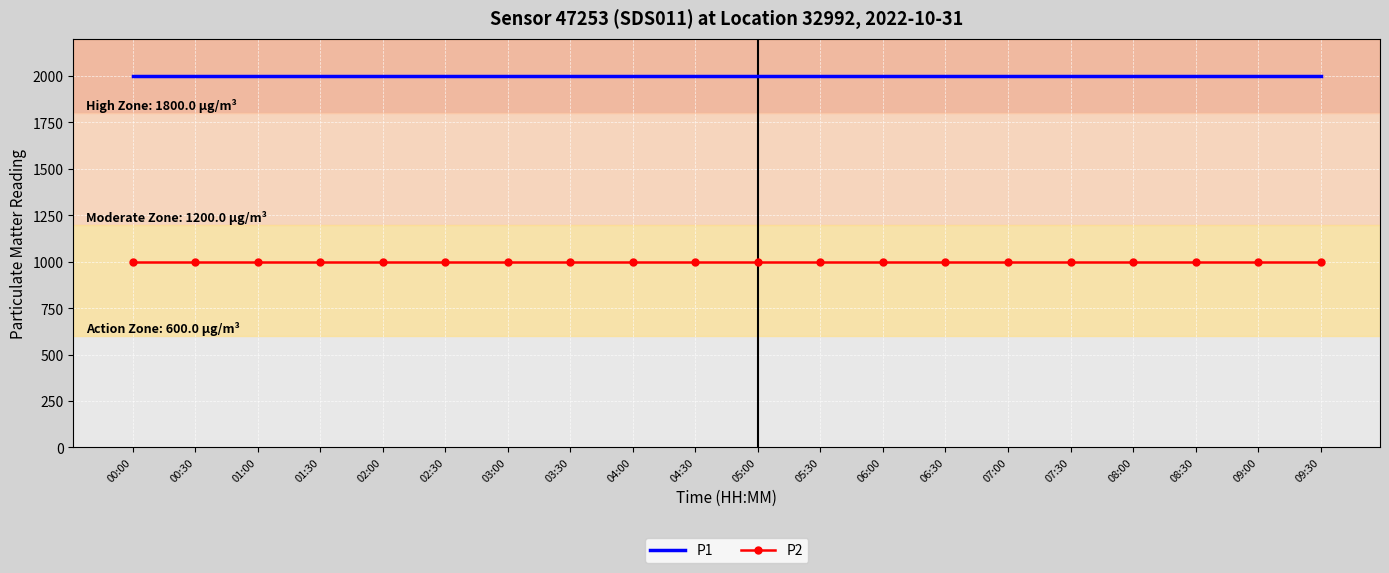

What is the smallest value displayed?

999.9